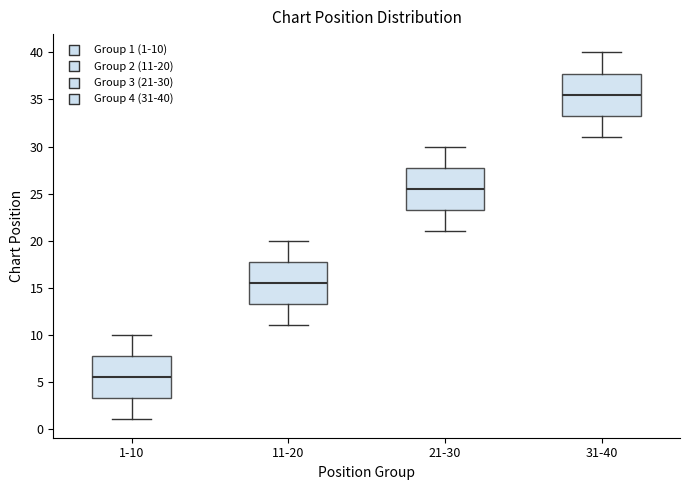

Which box has the highest median line?

31-40